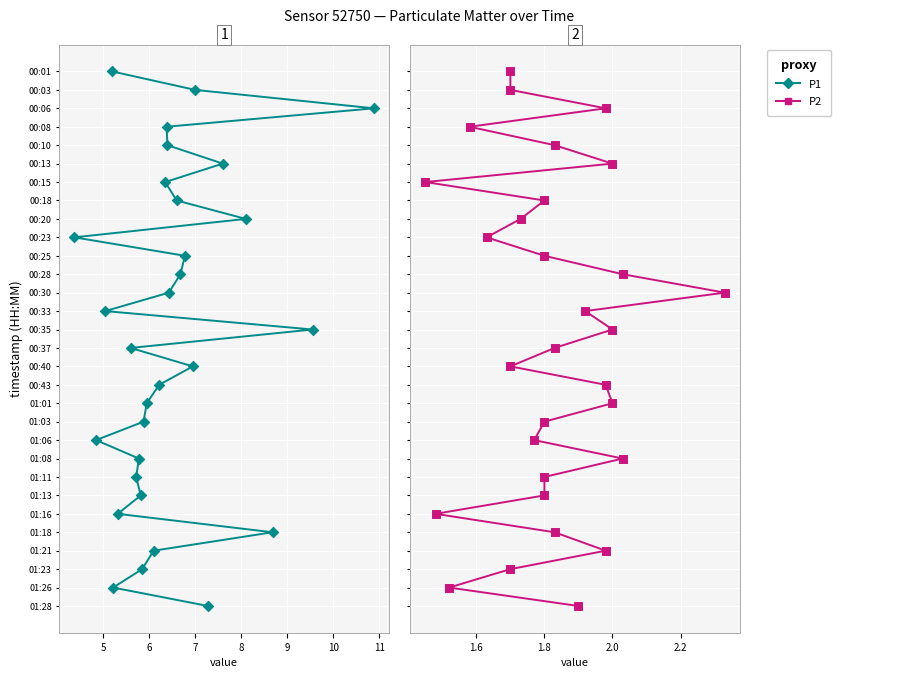

Is the value of P2 at 9 greater than the value of P1 points at 11?

No